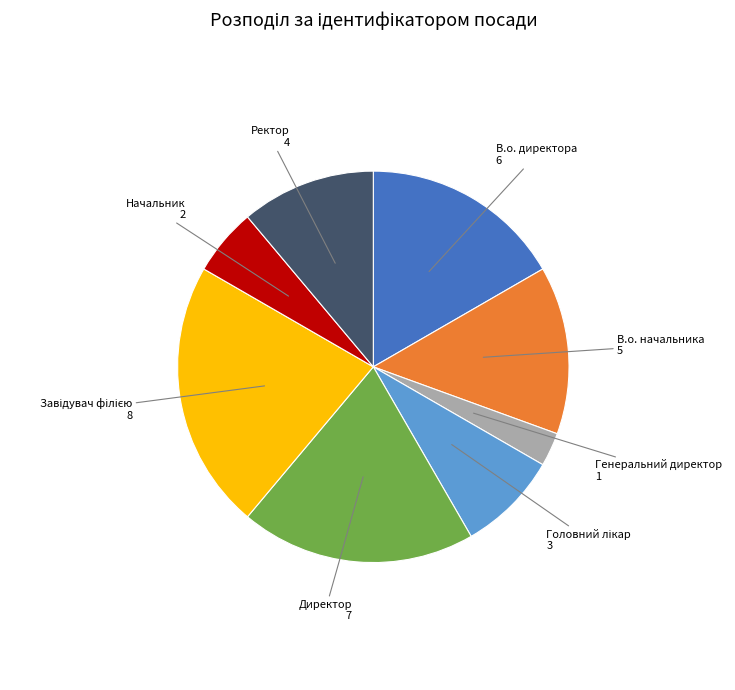

Does any single category account for the majority?

No